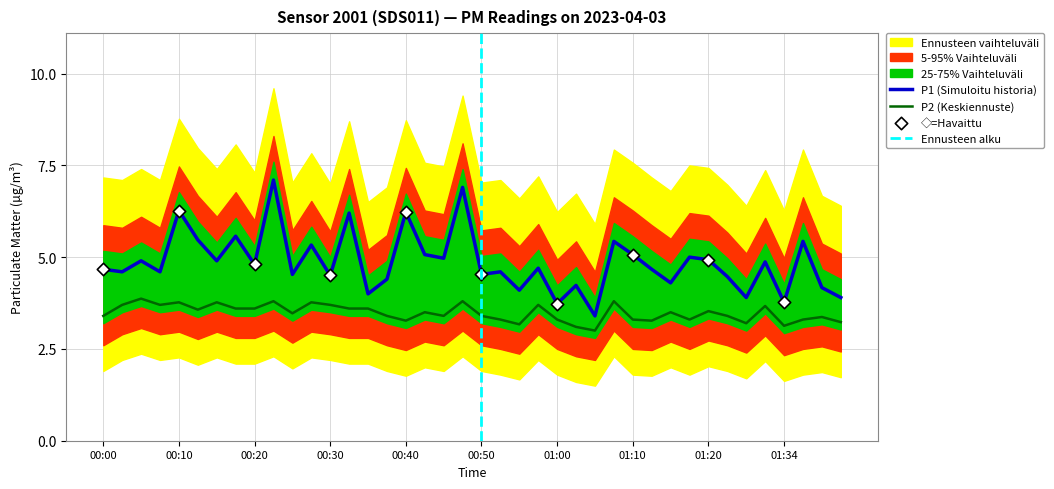

At which category is the sum across all series the highest?

00:23